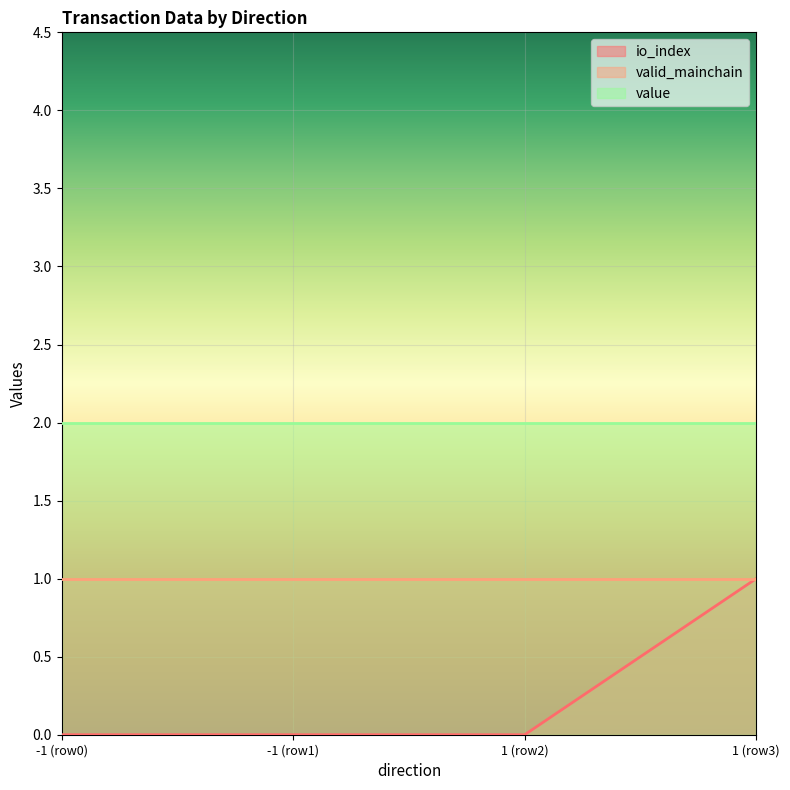

The value of value at -1 is 2.0. True or false?

True